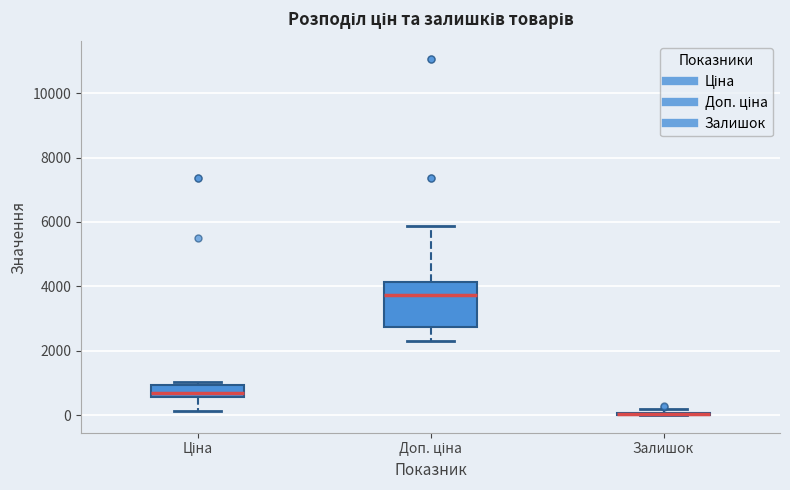

Comparing the boxes themselves (not the whiskers), which one is the tallest?

Доп. ціна